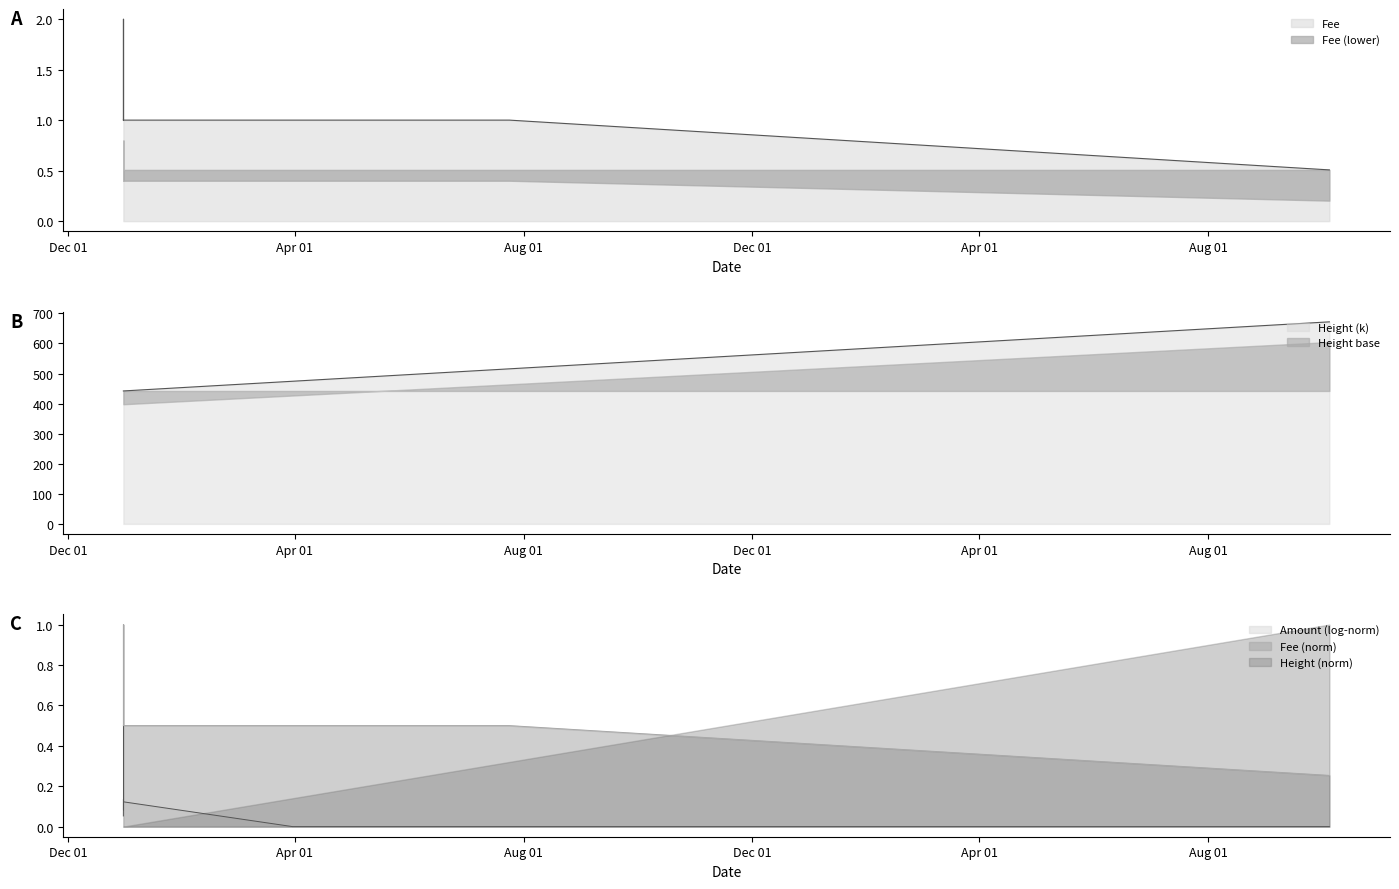

What is the sum of all values?

12.5